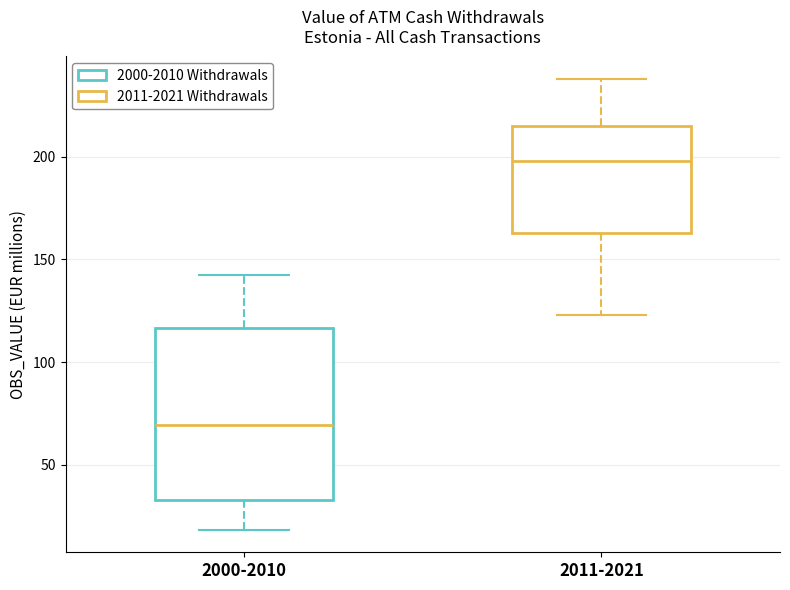

Comparing the boxes themselves (not the whiskers), which one is the tallest?

2000-2010